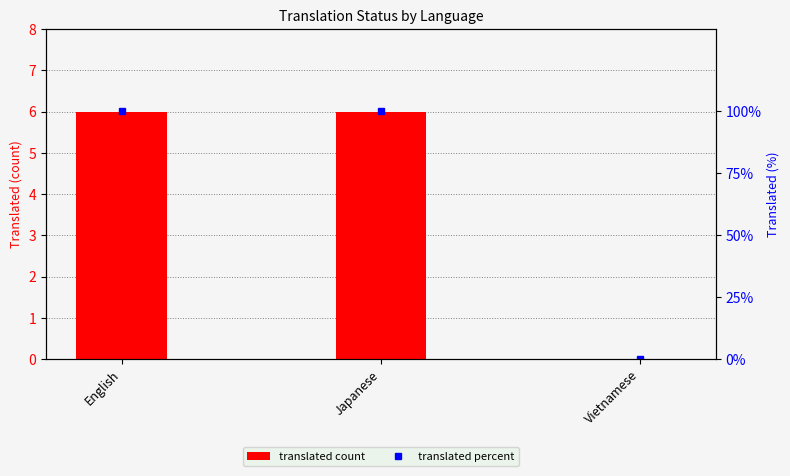

How many translated percent values are between 0 and 100?

3